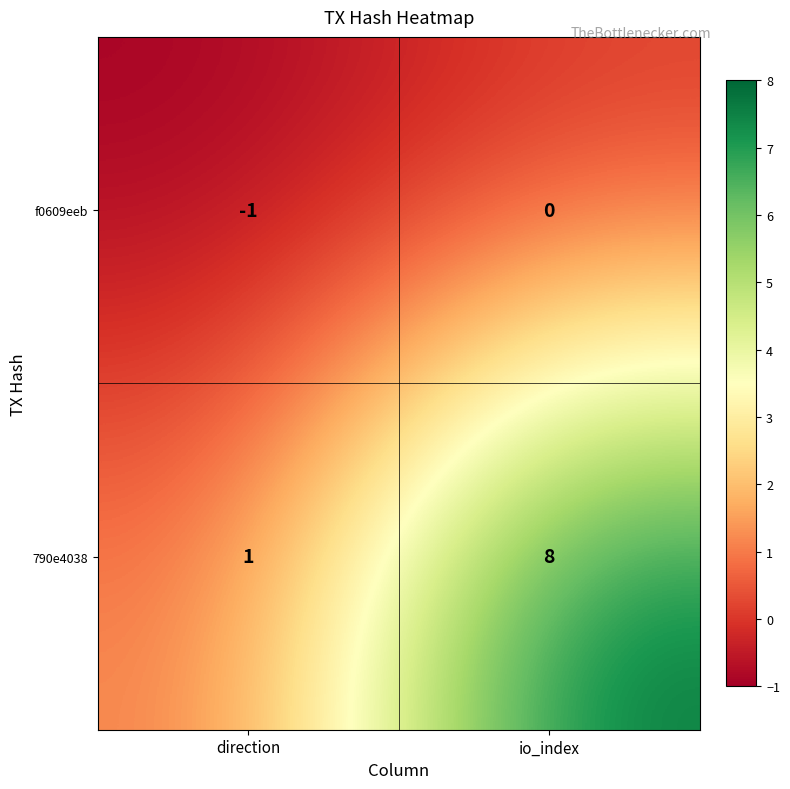

What is the sum of all 790e4038 values?

9